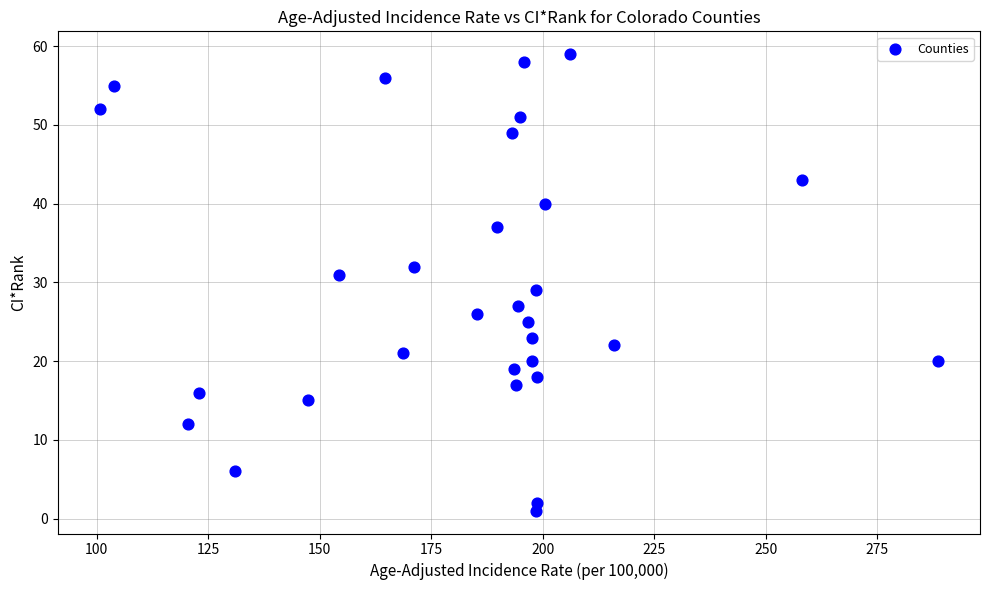

What is the range of Y values (max minus min)?

58